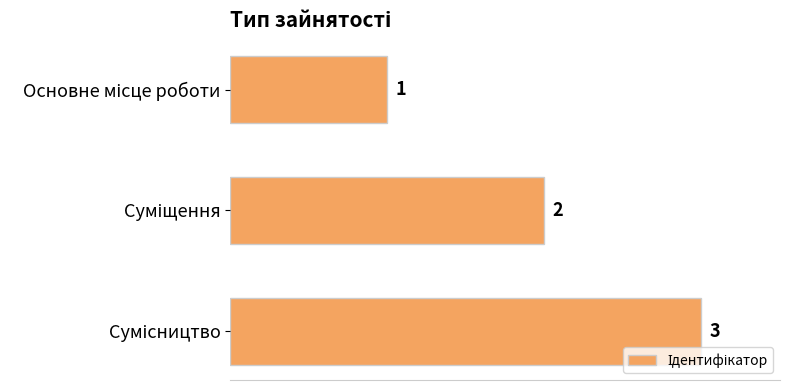

What is the value of the 2nd bar from the top?

2